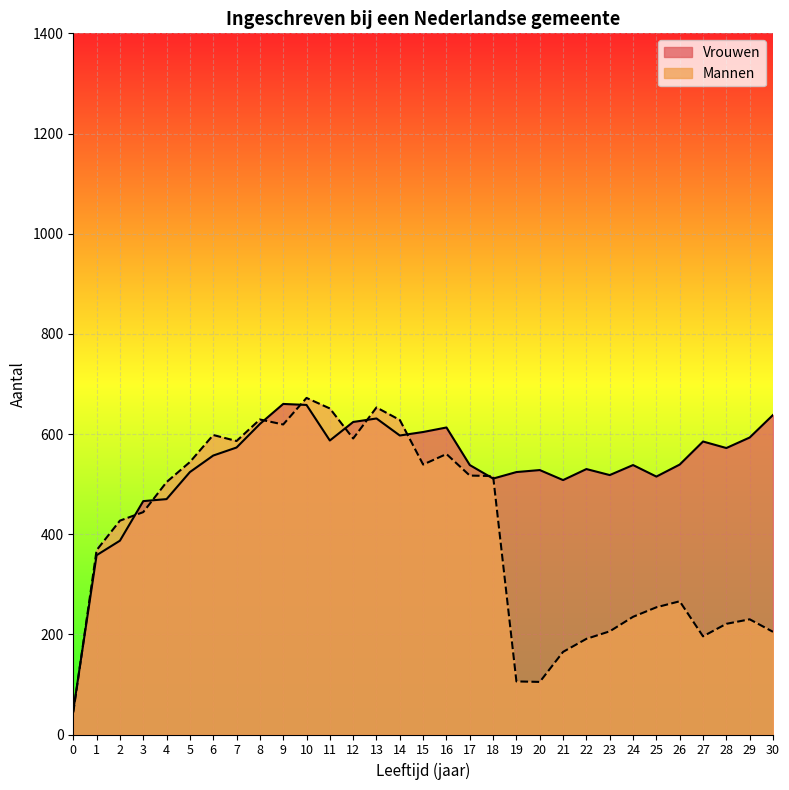

Where does the Vrouwen series first go above 539?

6